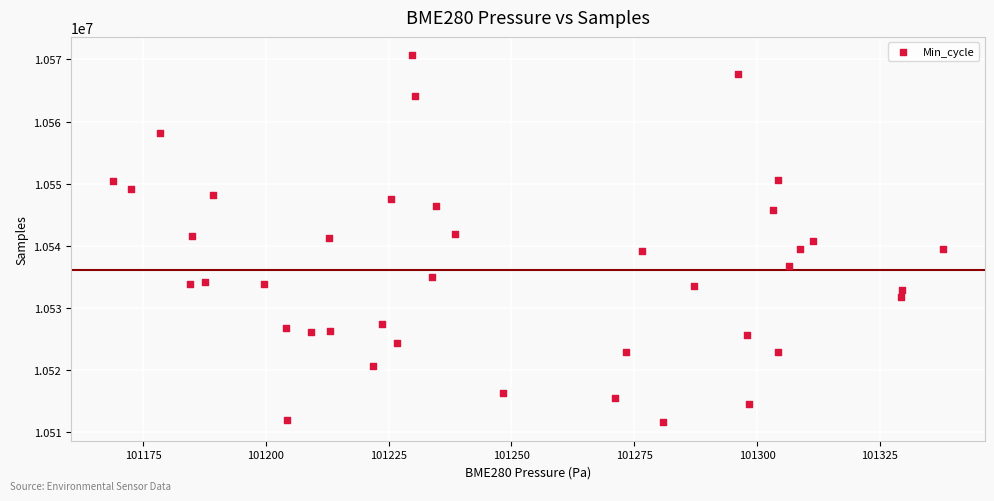

What is the range of Y values (max minus min)?

59138